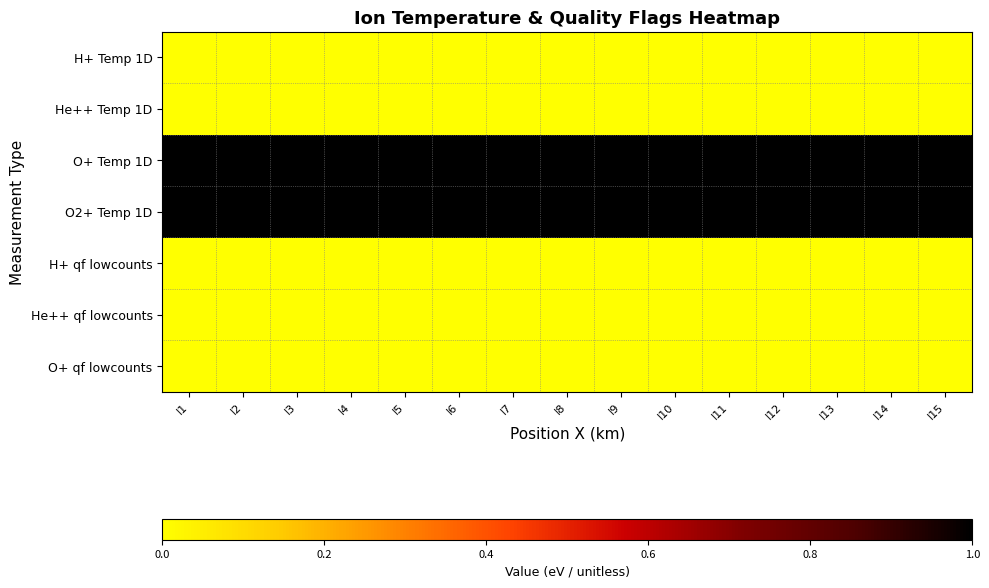

At how many categories does at least one series exceed 0?

15